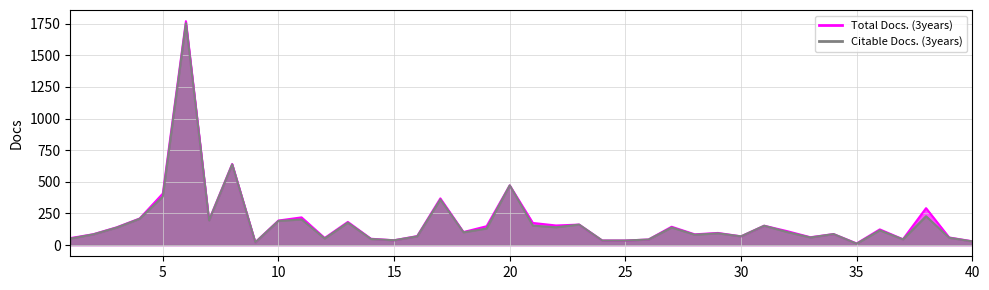

List the series in order of their overall mean, lowest first.

Citable Docs. (3years), Total Docs. (3years)